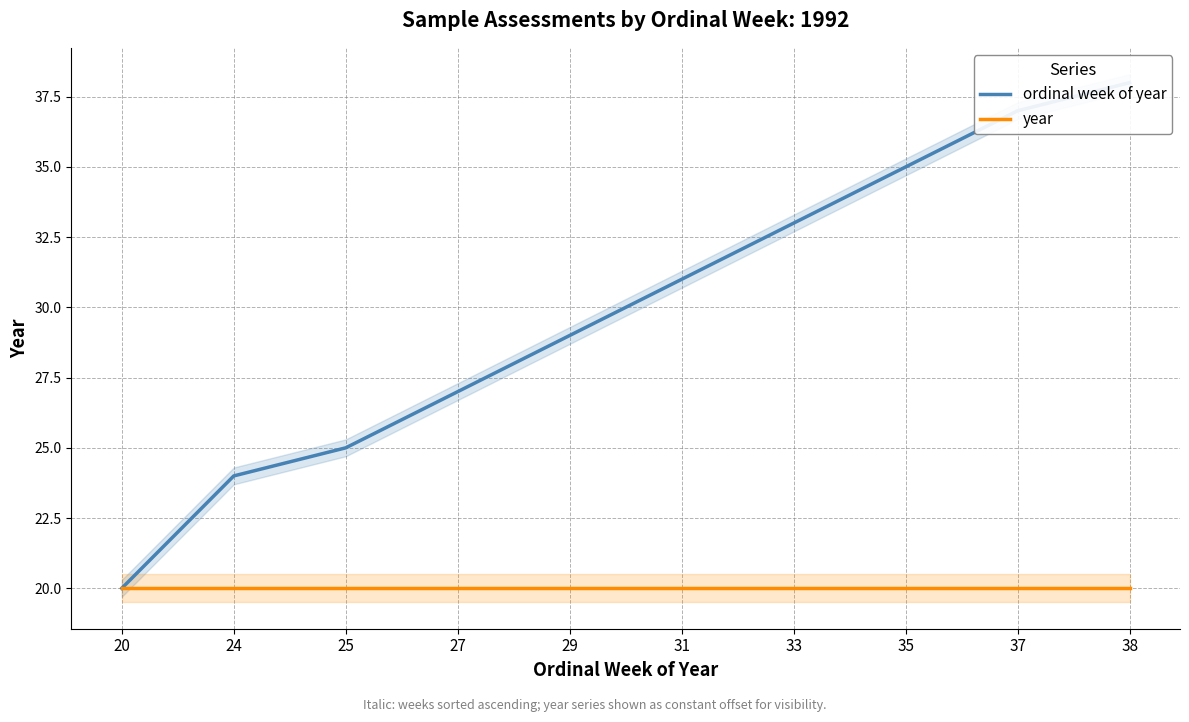

Reading right to left, what are all the values shown in this chart?

ordinal week of year: 38=38	37=37	35=35	33=33	31=31	29=29	27=27	25=25	24=24	20=20
year: 38=20	37=20	35=20	33=20	31=20	29=20	27=20	25=20	24=20	20=20